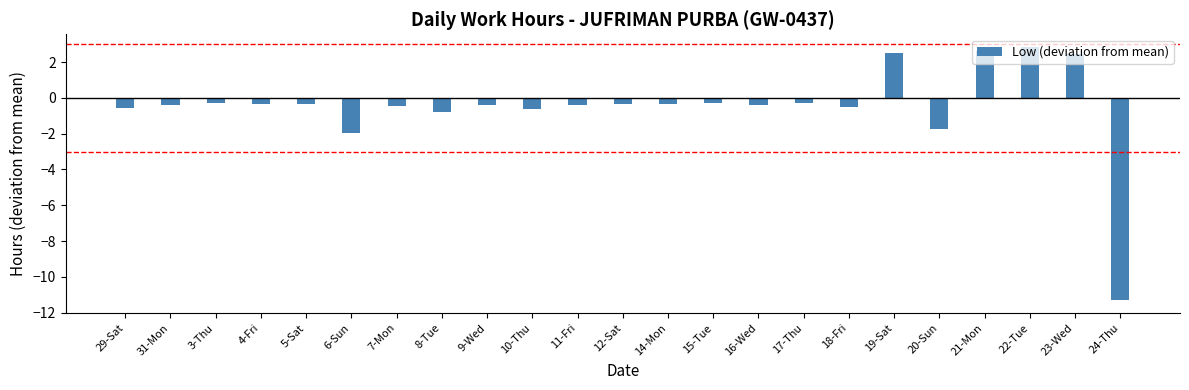

How many values exceed 0?

4